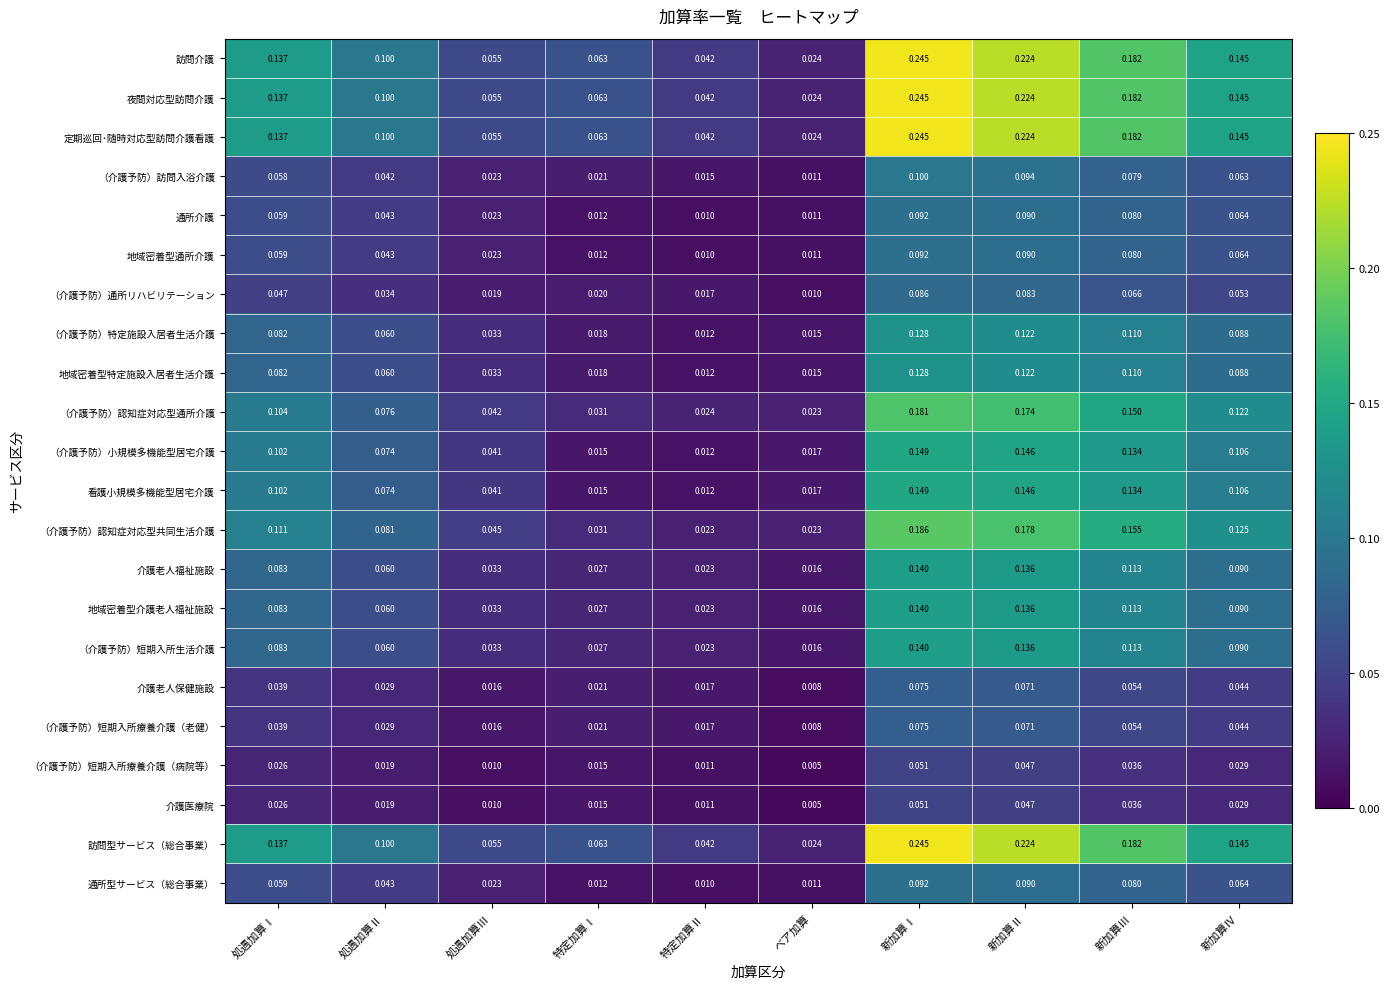

List the labels in order of 地域密着型介護老人福祉施設 value, smallest first.

ベア加算, 特定加算Ⅱ, 特定加算Ⅰ, 処遇加算Ⅲ, 処遇加算Ⅱ, 処遇加算Ⅰ, 新加算Ⅳ, 新加算Ⅲ, 新加算Ⅱ, 新加算Ⅰ